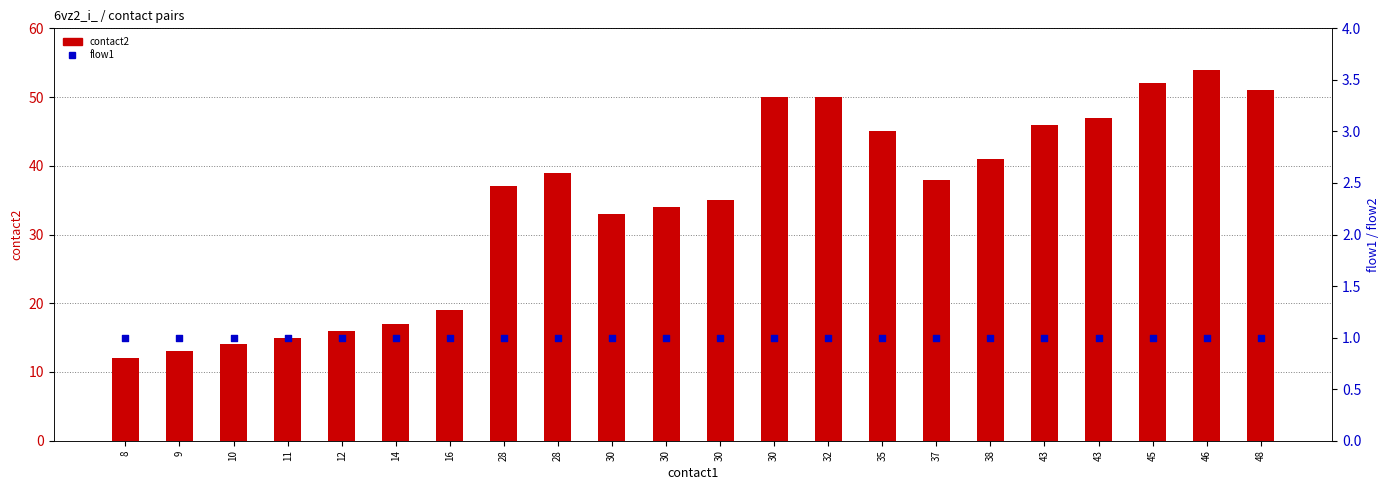

At which category is the sum across all series the highest?

46